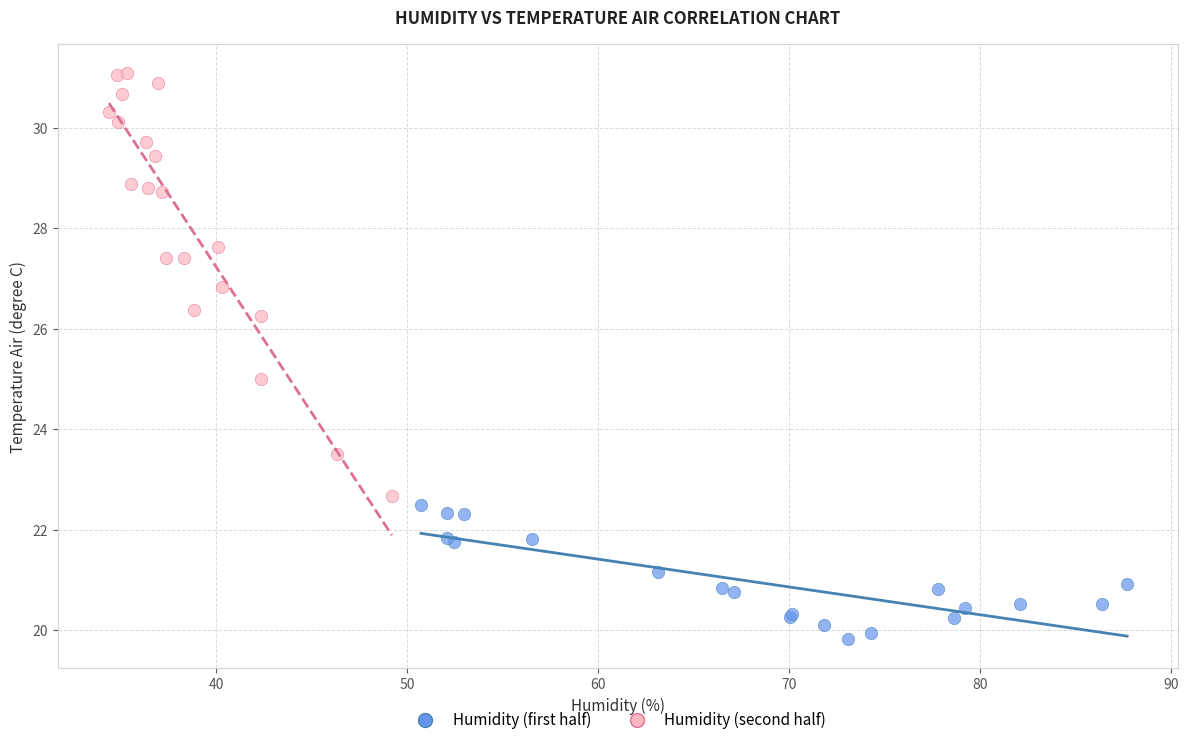

Which series contains the highest Y value?

Humidity (second half)